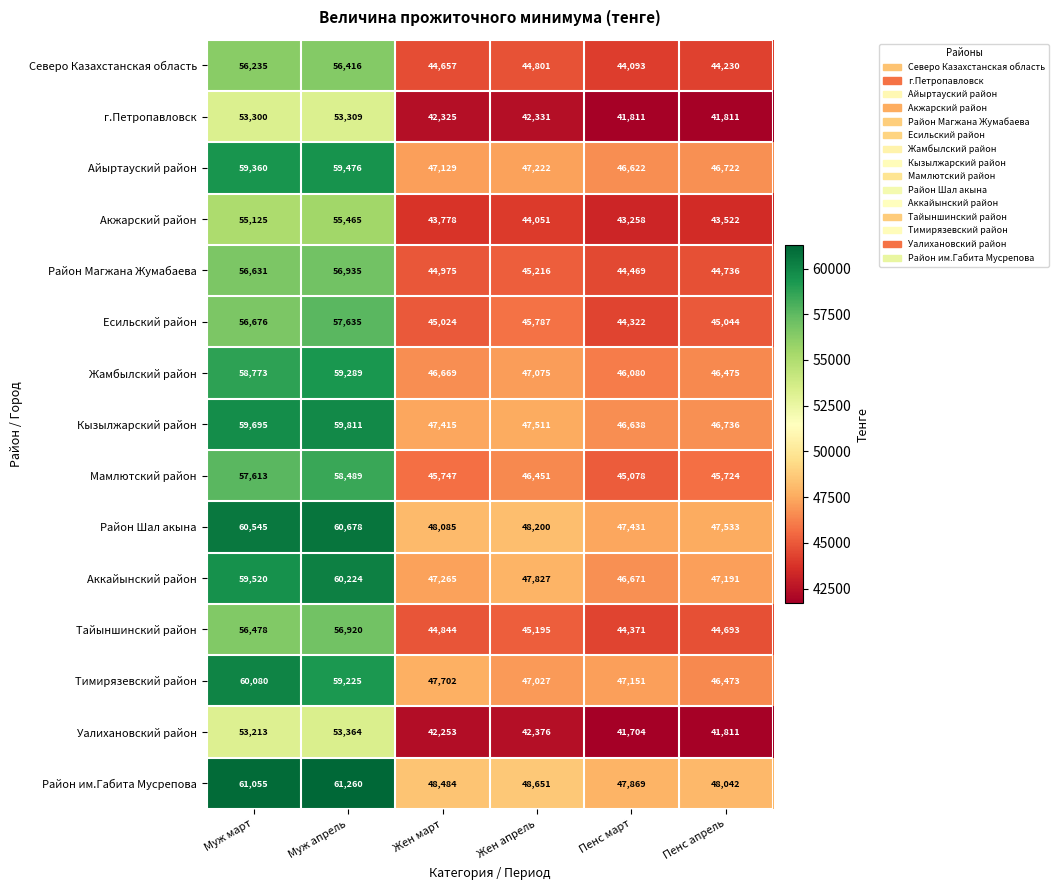

The Район Магжана Жумабаева series shows 83396 at Муж март. True or false?

False